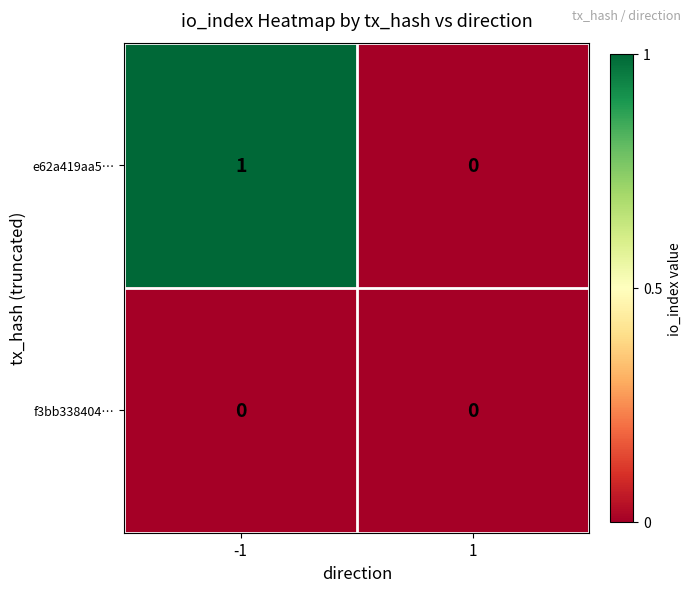

How many categories are shown in the chart?

2